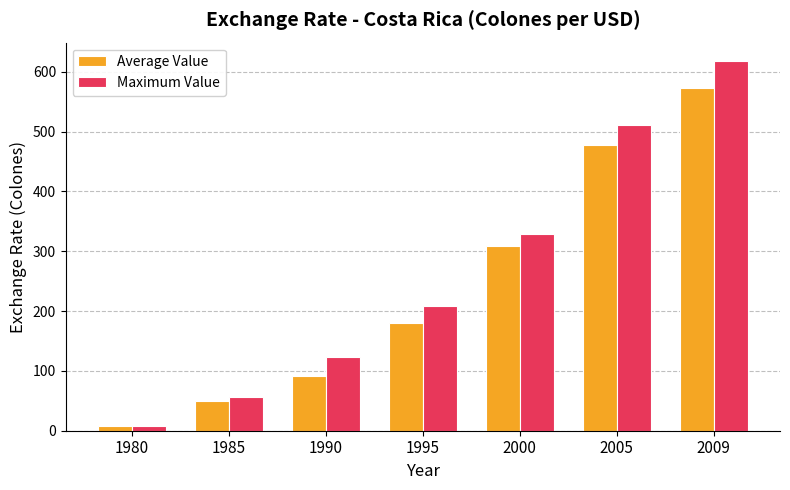

Is it true that Average Value equals 81.7 at 1985?

False